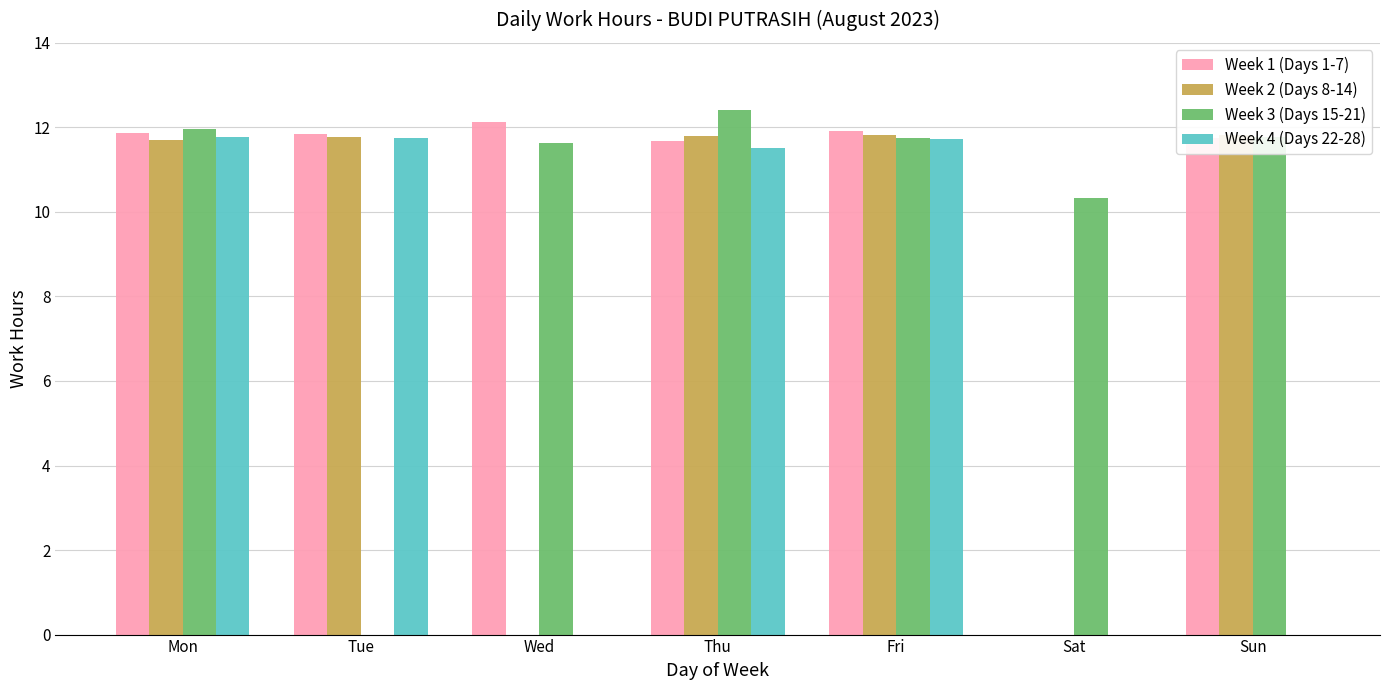

At which category is the sum across all series the highest?

Thu